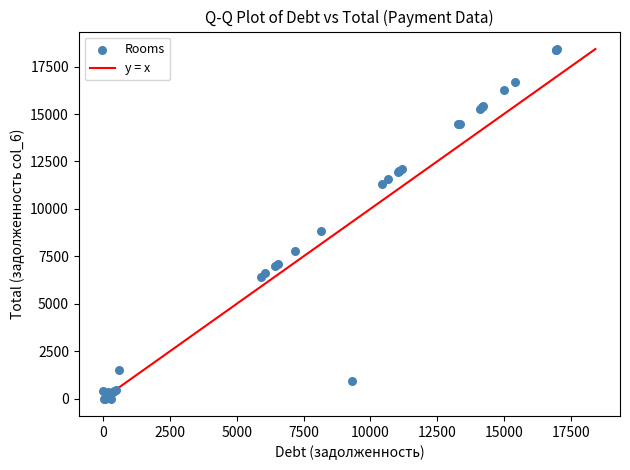

What Y value in the scatter plot is closest to 9212?

8827.7